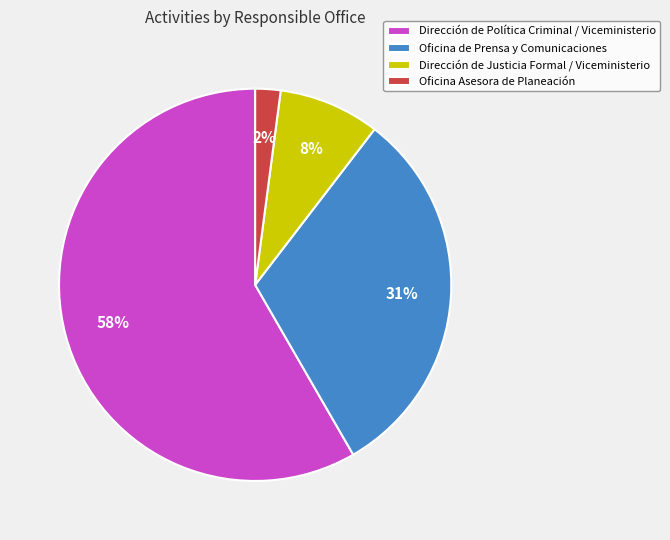

To the nearest percent, what is the average slice percentage?

25%